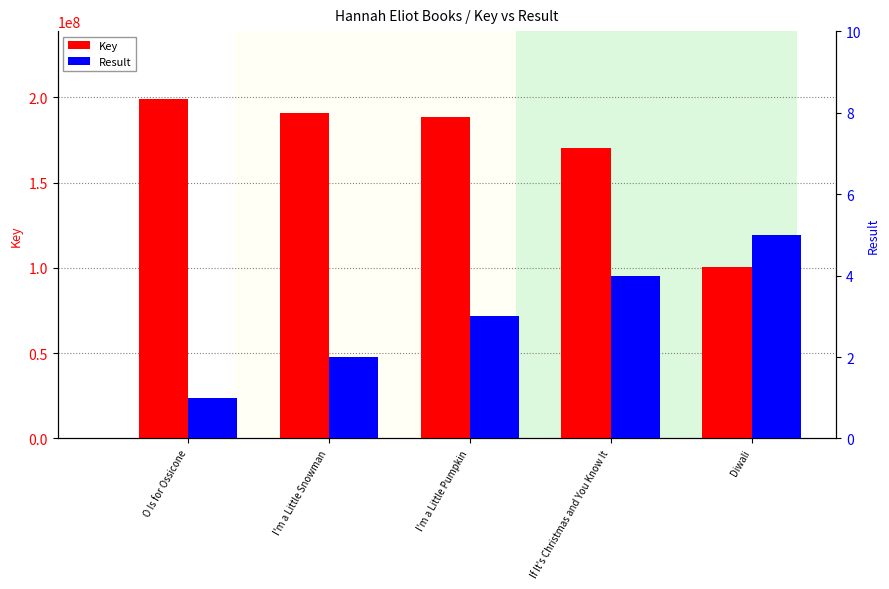

How many data points does each series have?

5